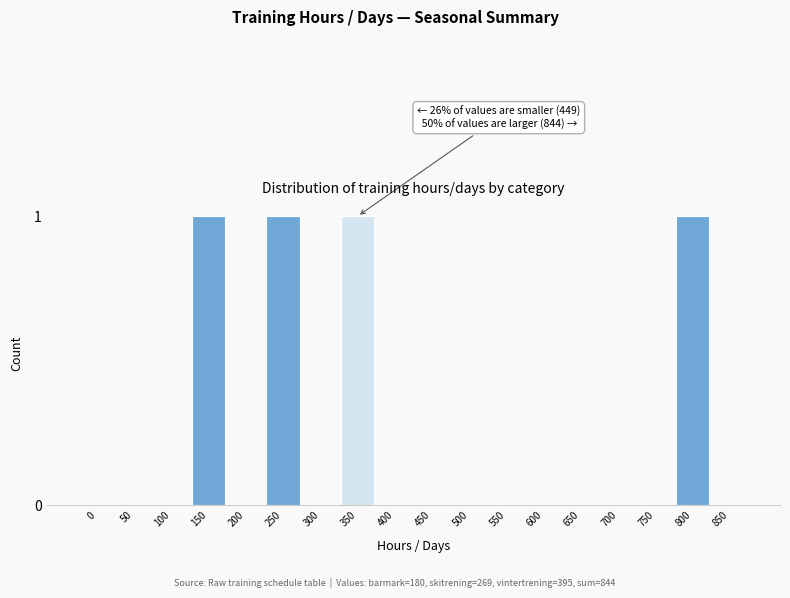

Reading left to right, what are all the values shown in this chart?

0=0	50=0	100=0	150=1	200=0	250=1	300=0	350=1	400=0	450=0	500=0	550=0	600=0	650=0	700=0	750=0	800=1	850=0